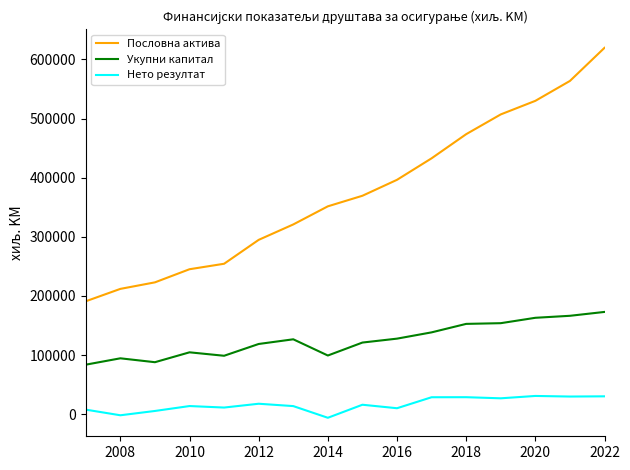

Which series has the largest range (max minus min)?

Пословна актива